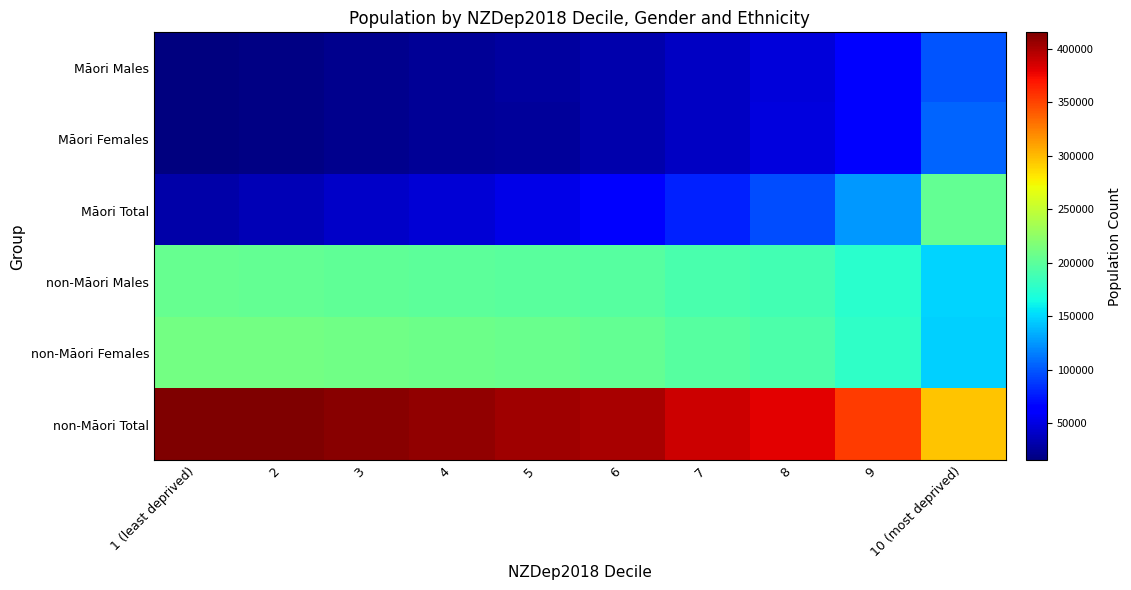

How many categories are shown in the chart?

10